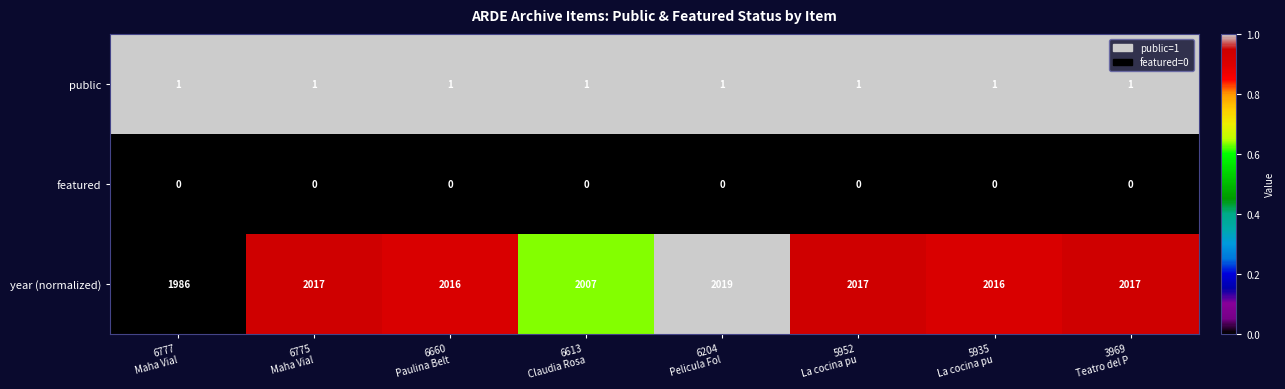

At how many categories does at least one series exceed 308?

8